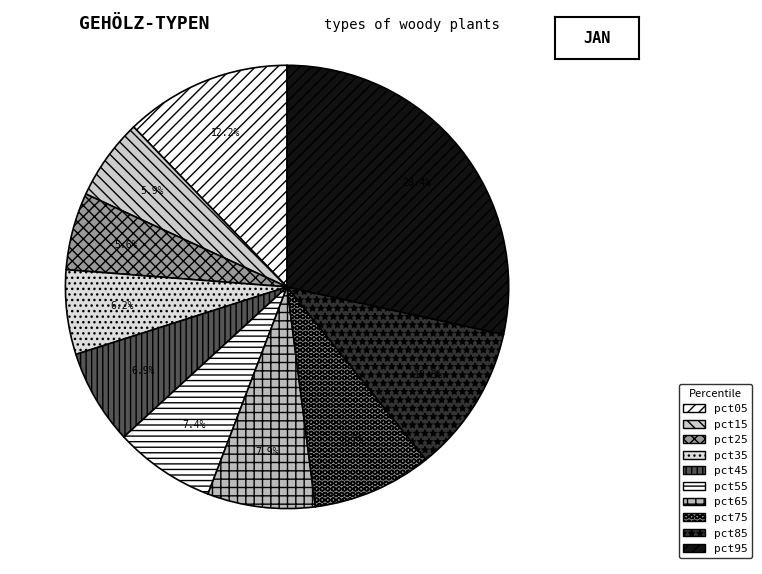

Count the number of slices in the pie.

10